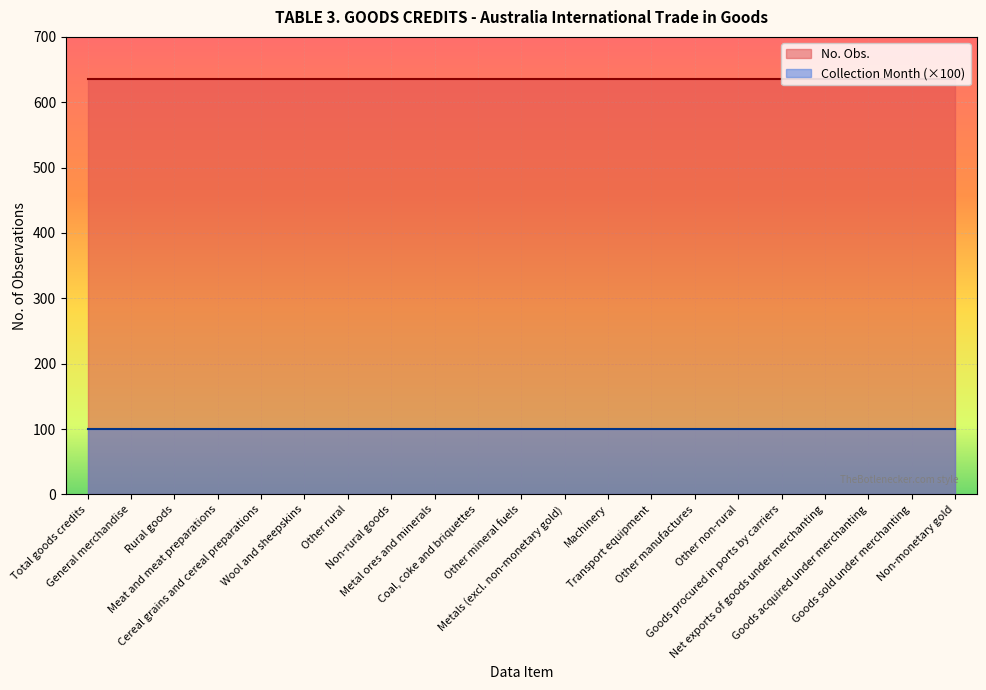

How many lines are shown in the chart?

2